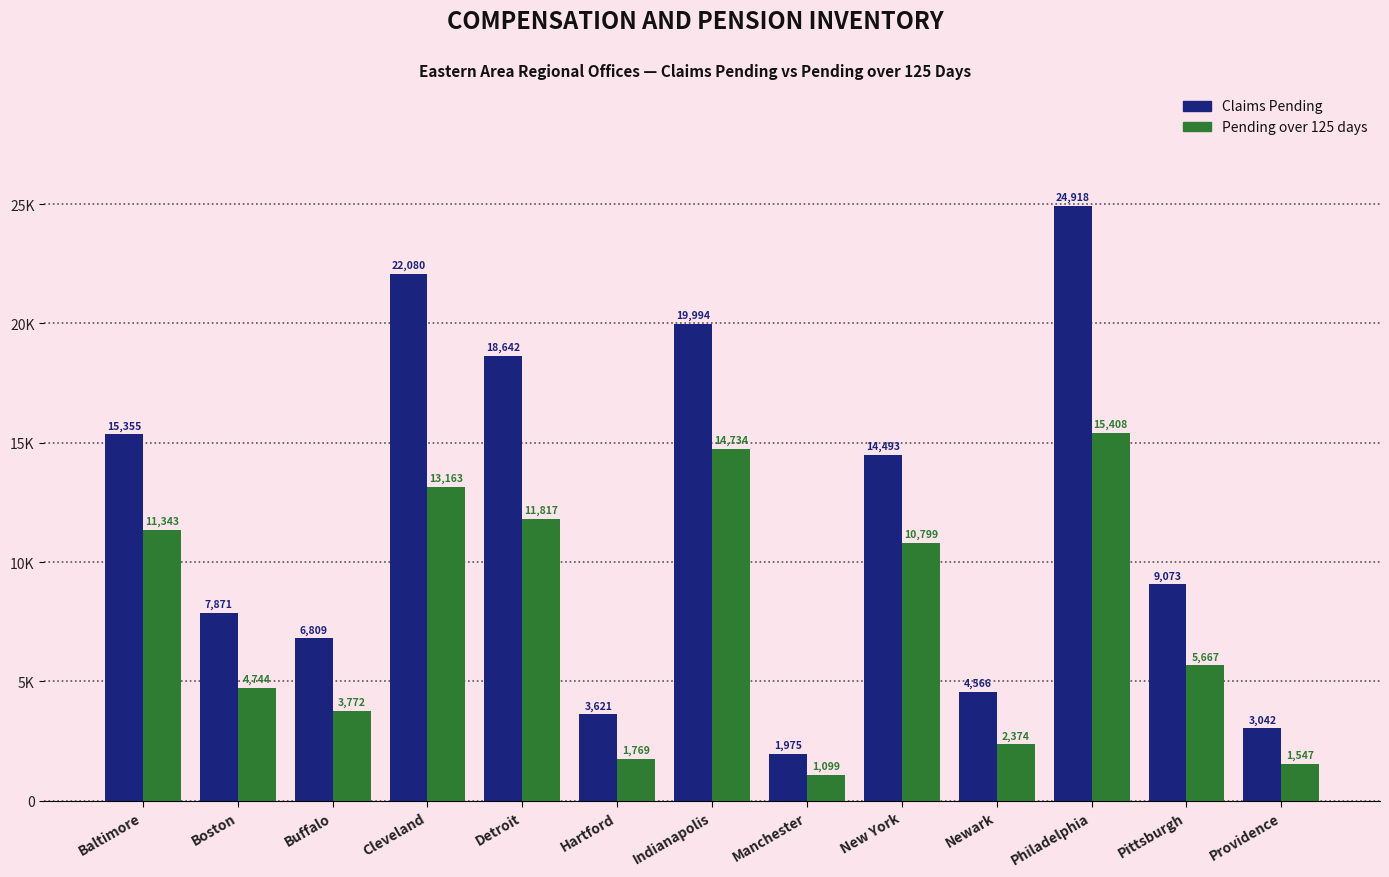

Are the bars grouped side by side (vs. stacked)?

Yes